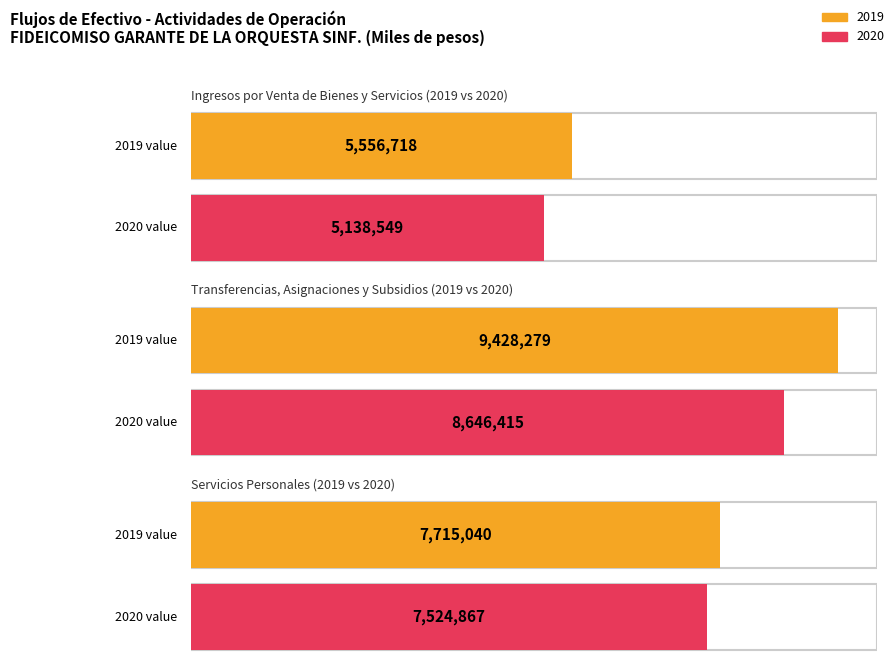

What is the spread (max minus min) of values at 2019?

3871561.0